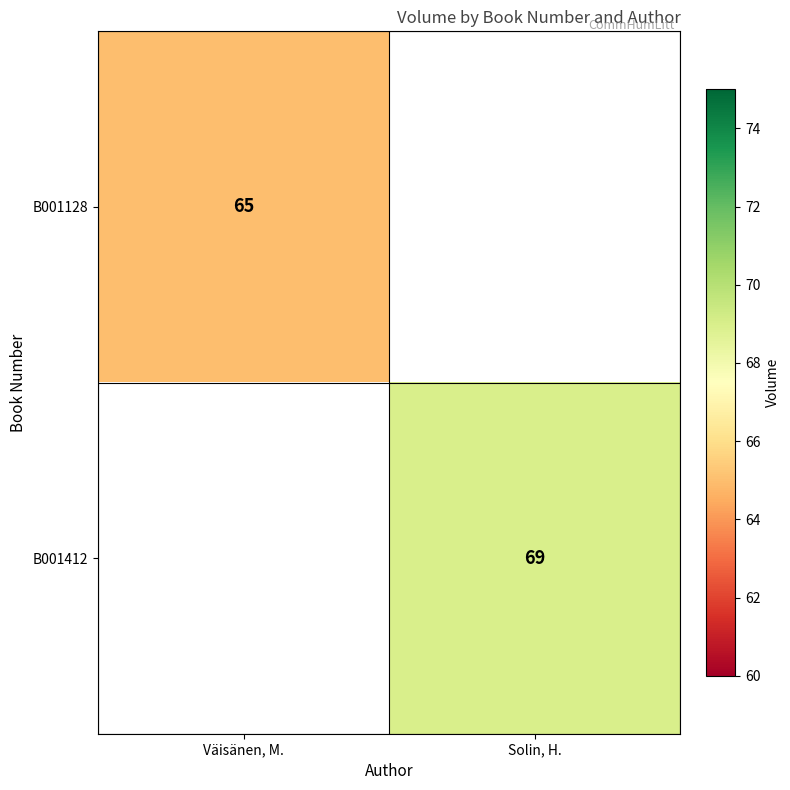

Is it true that B001412 equals 69 at Solin, H.?

True